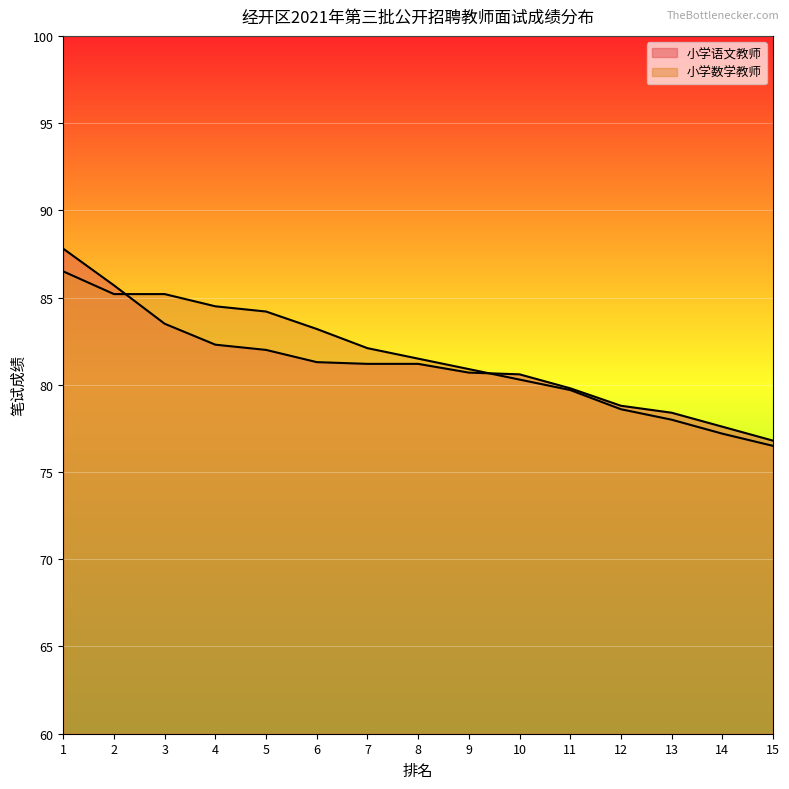

At how many categories does at least one series exceed 76?

15